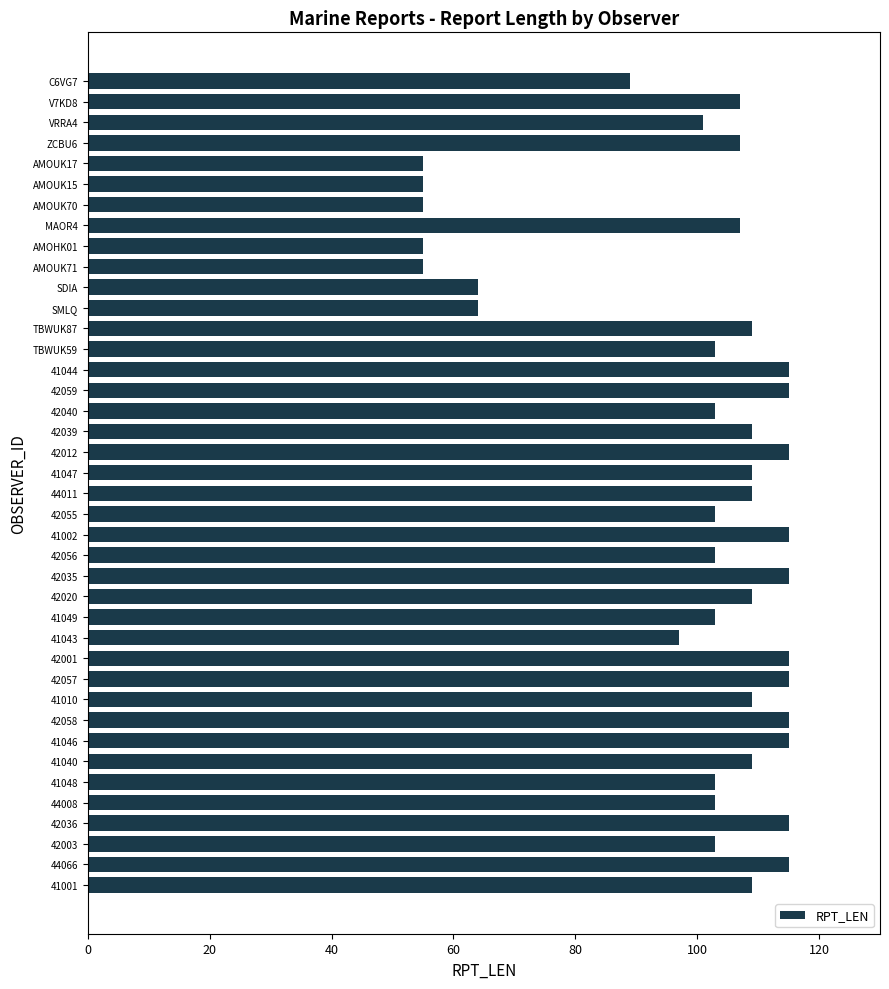

What is the smallest value displayed?

55